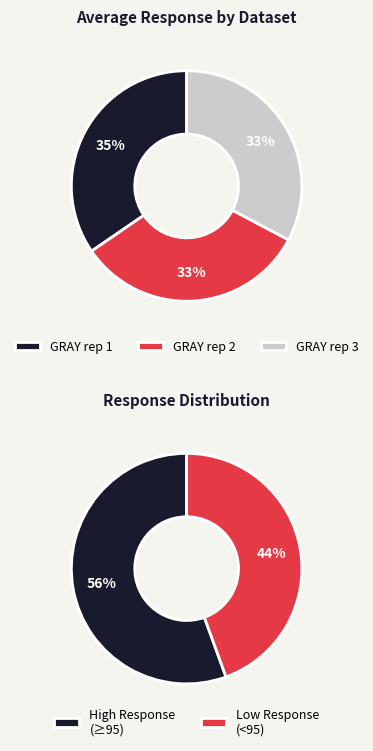

Rank the series at 6 from highest to lowest value.

GRAY rep 1, GRAY rep 2, GRAY rep 3